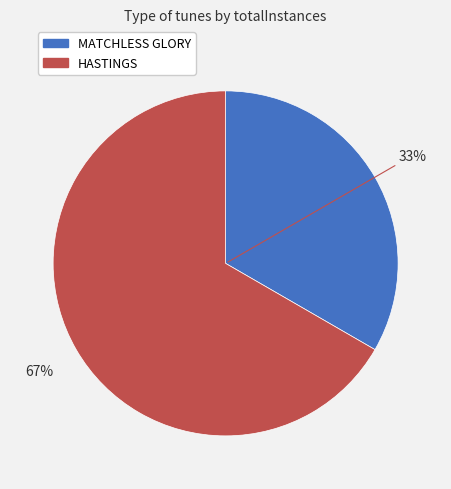

Does HASTINGS represent more than half of the total?

Yes